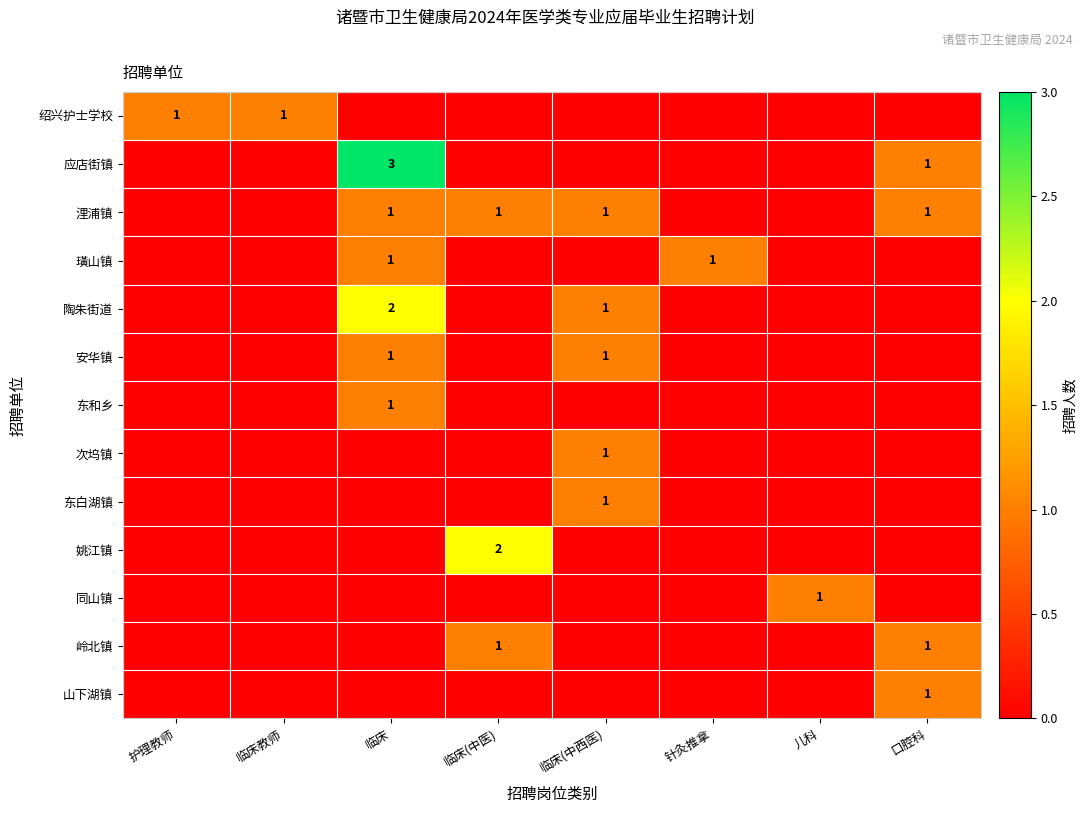

The 陶朱街道 series shows 3 at 临床. True or false?

False